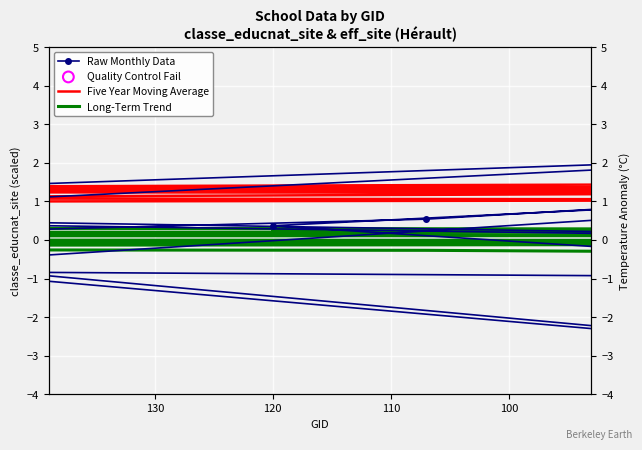

What is the change in value from 225 to 39?

-5.0